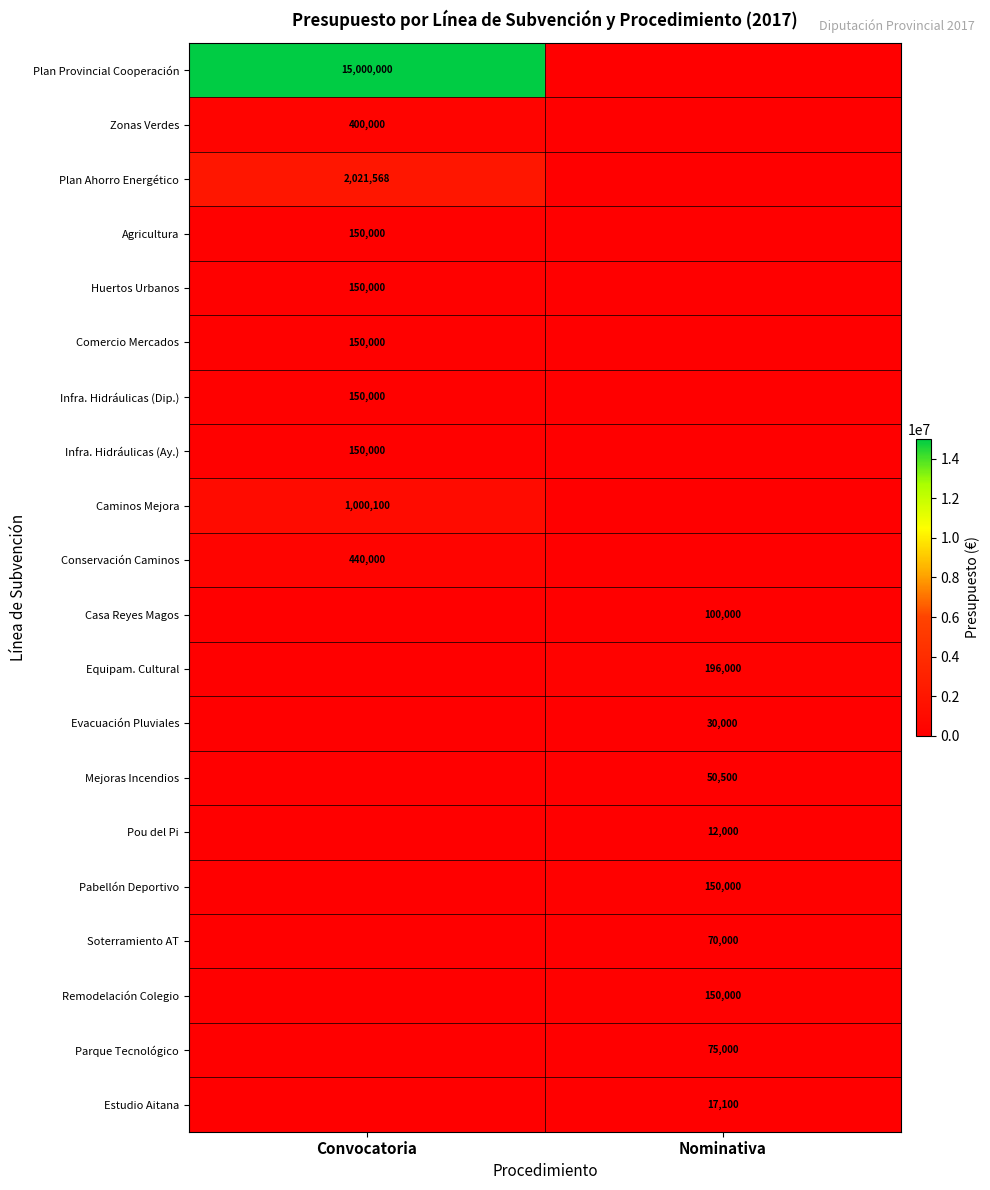

Is the value of Evacuación Pluviales at Nominativa greater than the value of Huertos Urbanos at Convocatoria?

No